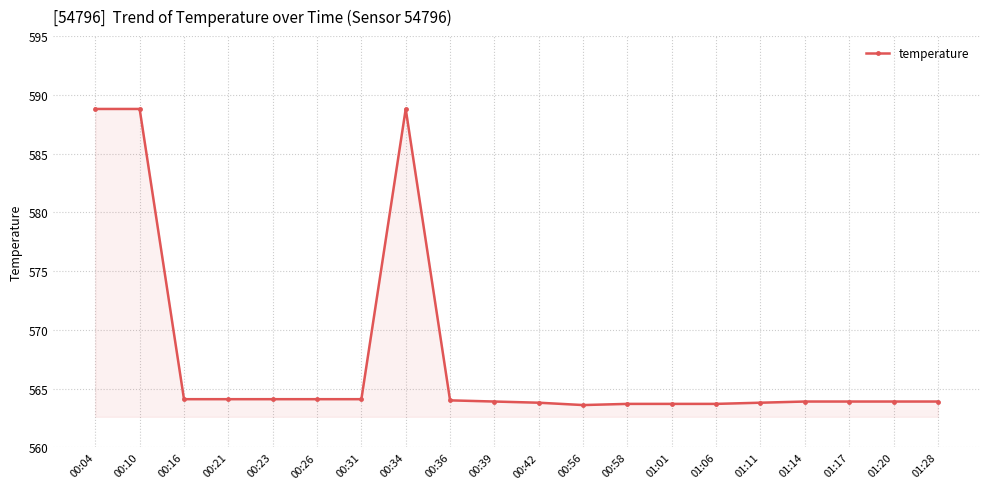

What is the ratio of the value at 00:34 to the value at 00:31?

1.0